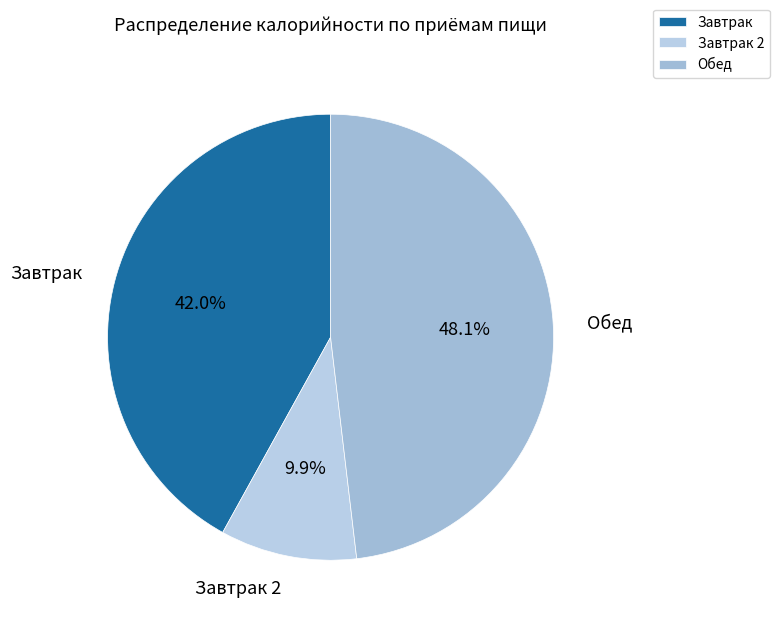

Is the sum of Завтрак and Обед greater than half?

Yes